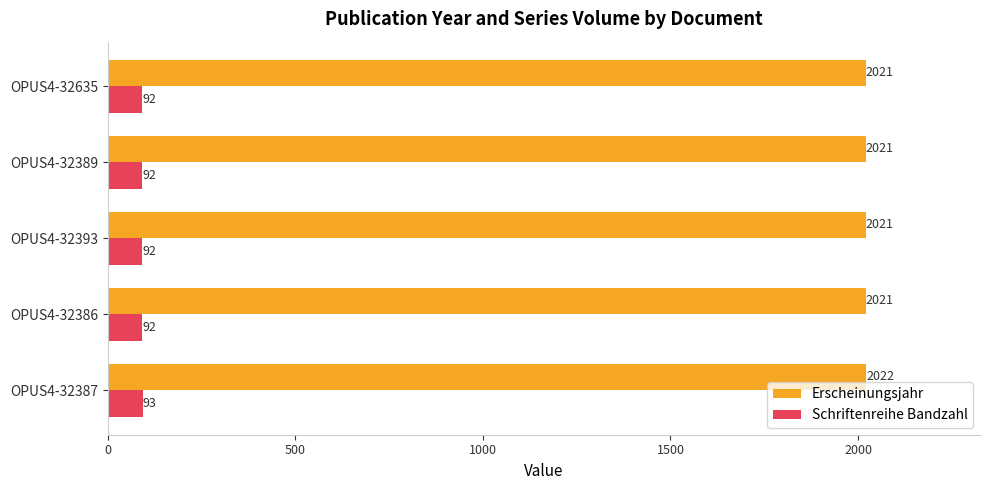

What is the sum of the Schriftenreihe Bandzahl values at OPUS4-32635 and OPUS4-32387?

185